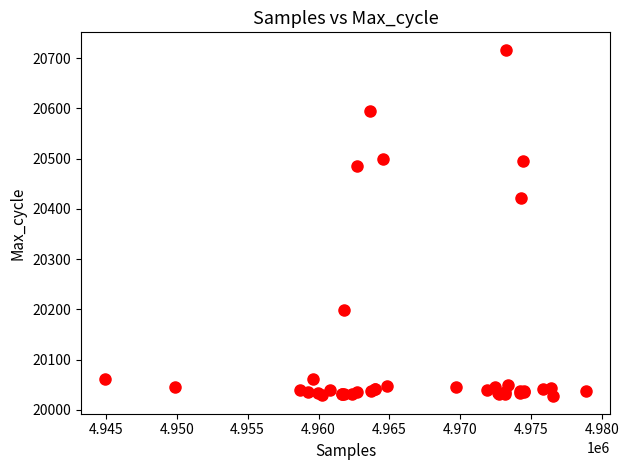

What Y value in the scatter plot is closest to 20372?

20421